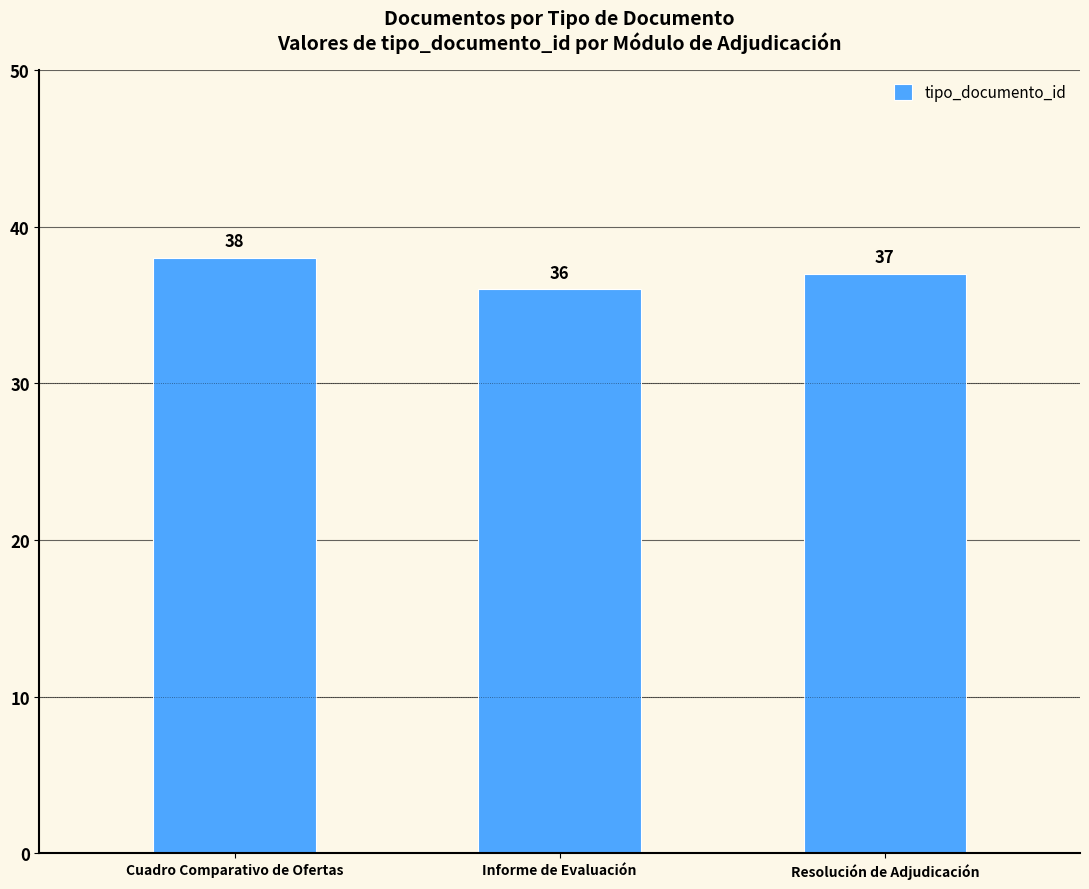

What is the greatest value displayed?

38